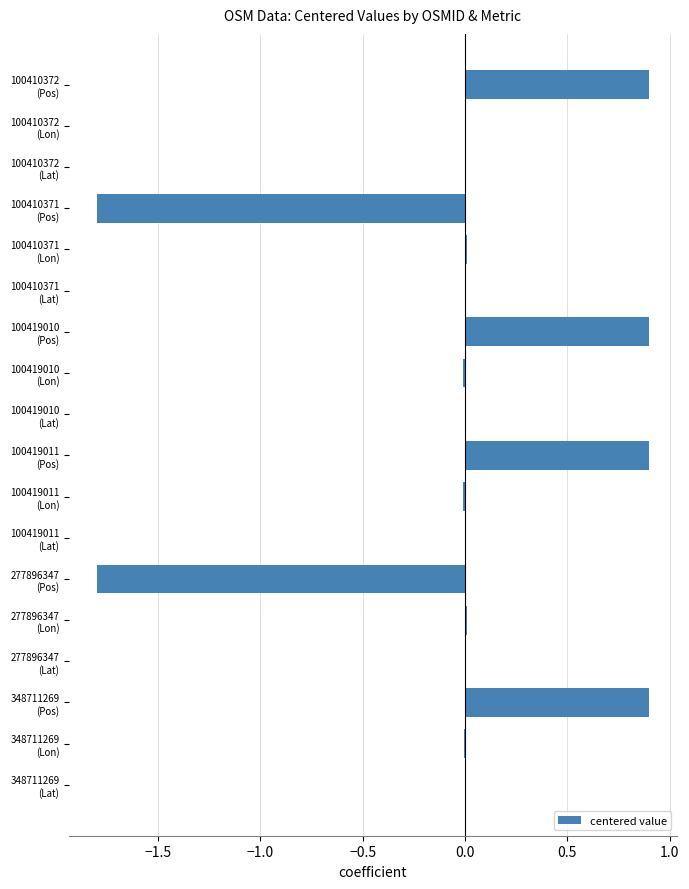

What is the maximum value shown in the chart?

0.9